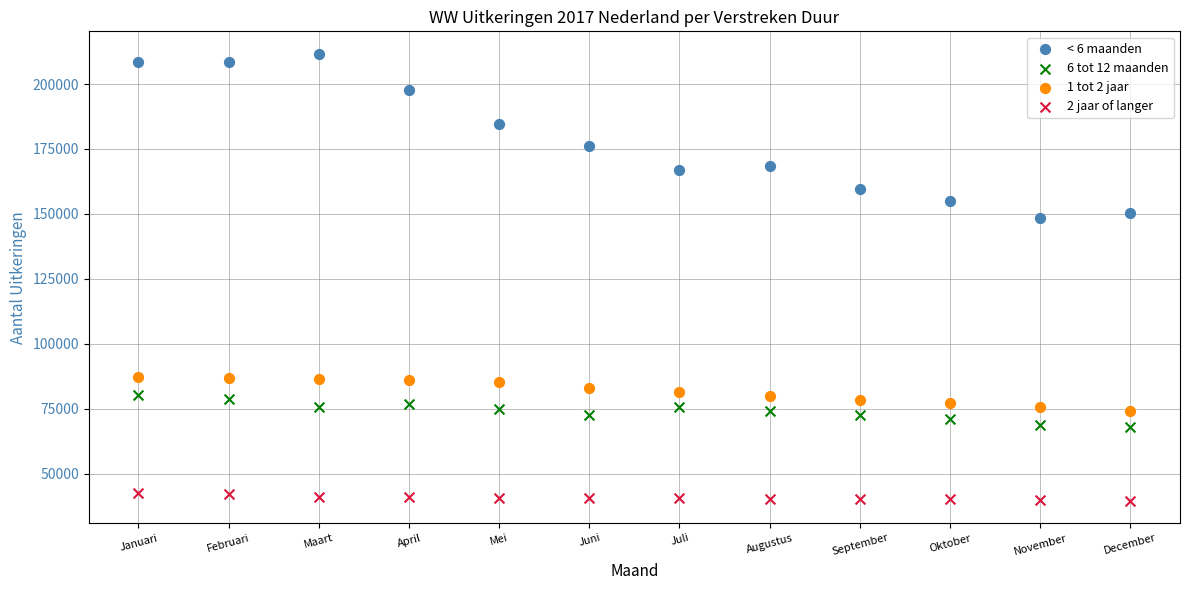

Across all data points, what is the range of X values (max minus min)?

11